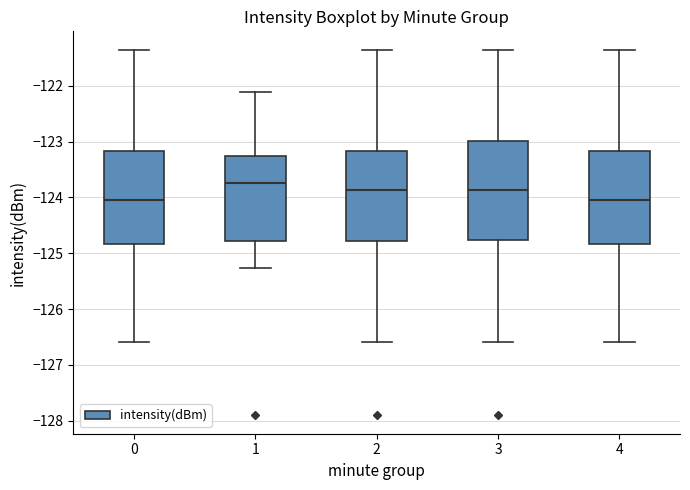

Reading left to right, read every box against the y-axis: the position of its median line, the range the box covers, and the ends of its whiskers. The values are not printed on the chart, so give them approximately, as read against the axis.

0: median -124.1, box -124.8 to -123.2, whiskers -126.6 to -121.4
1: median -123.7, box -124.8 to -123.3, whiskers -125.3 to -122.1
2: median -123.9, box -124.8 to -123.2, whiskers -126.6 to -121.4
3: median -123.9, box -124.8 to -123.0, whiskers -126.6 to -121.4
4: median -124.1, box -124.8 to -123.2, whiskers -126.6 to -121.4